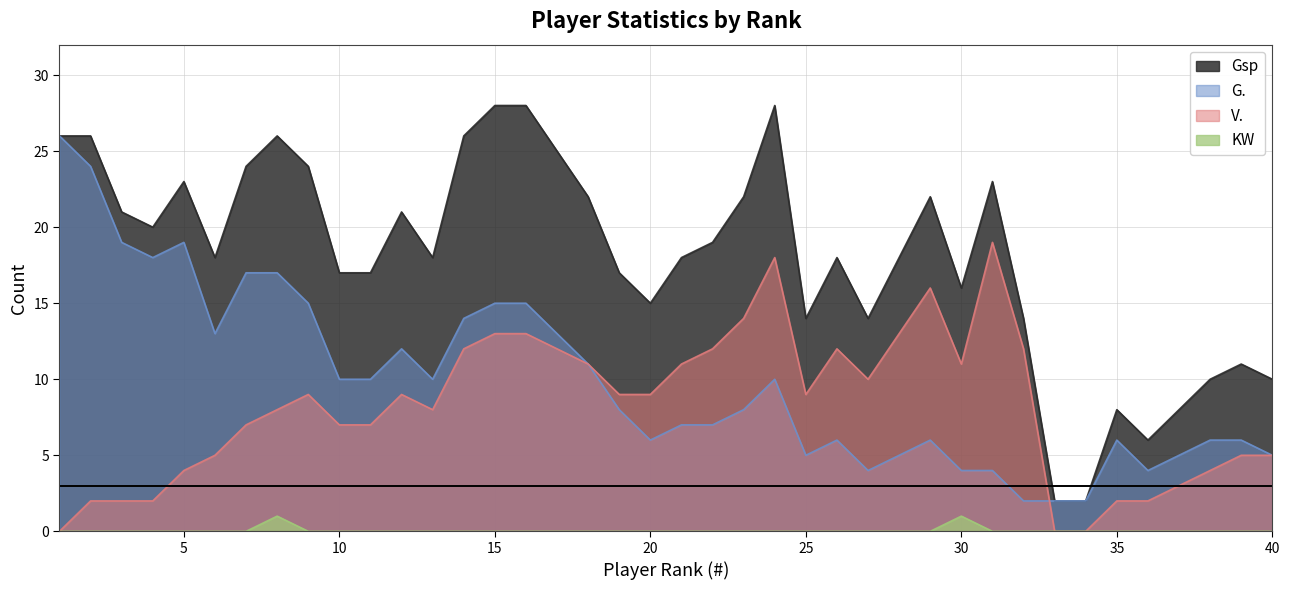

What is the sum of the G. values at 24 and 21?

17